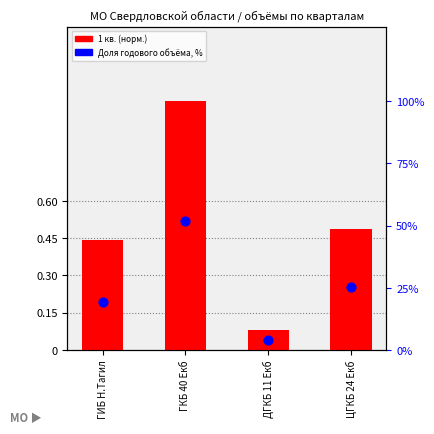

At which category is the sum across all series the highest?

ГКБ 40 Екб